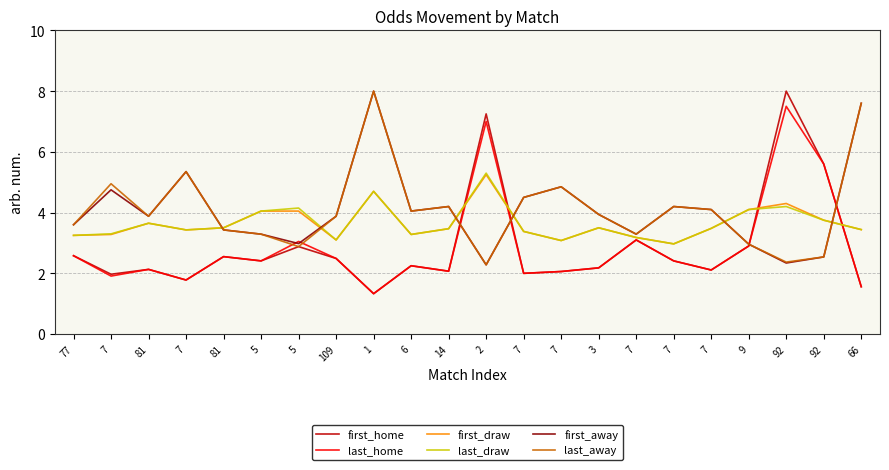

Which category has the lowest value across all series?

1